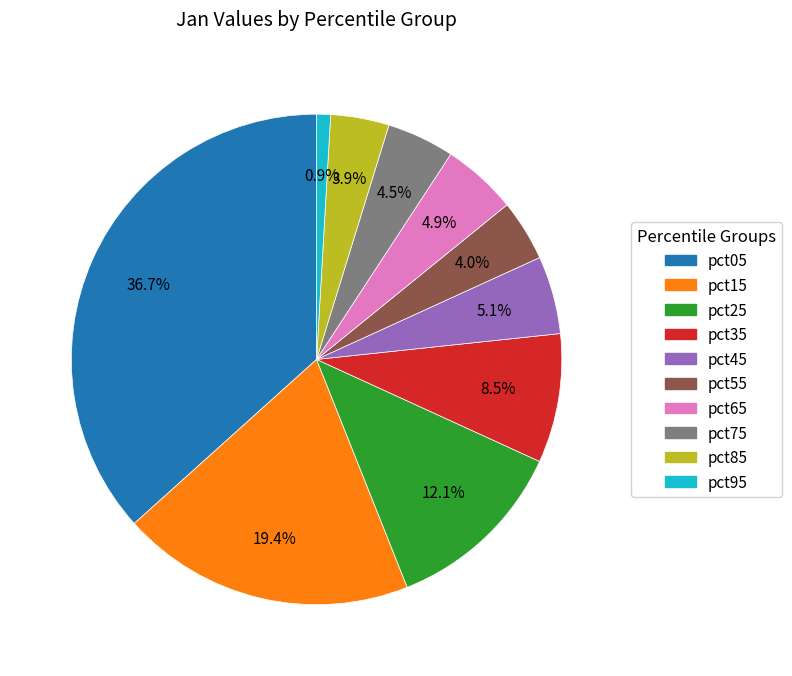

Which slice is the largest?

pct05